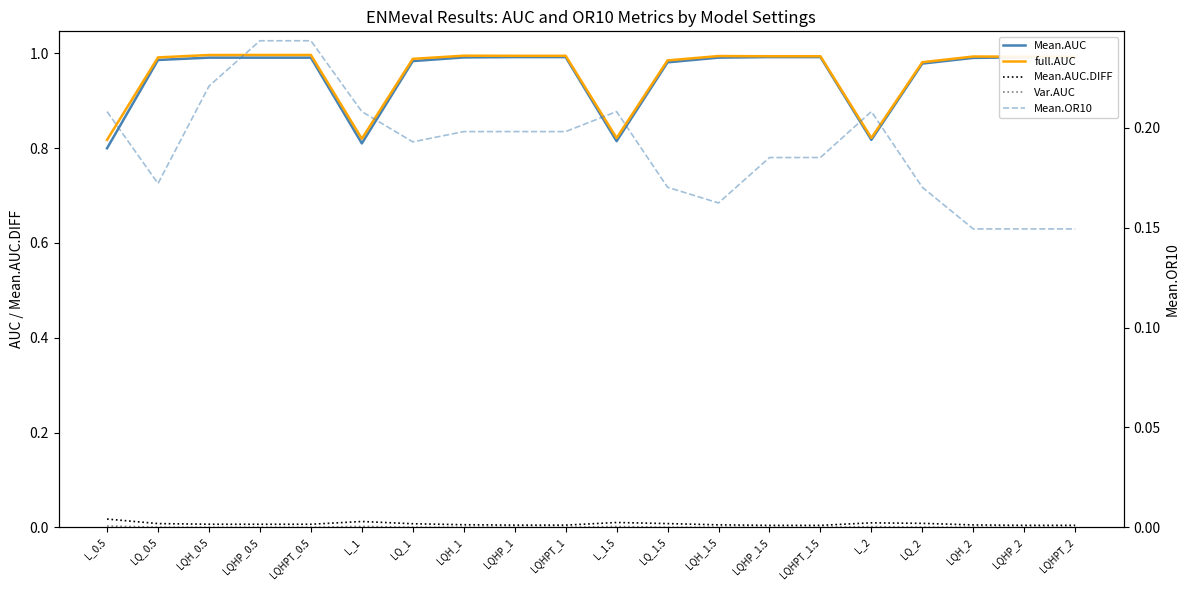

What are all the series names shown in the legend?

Mean.AUC, full.AUC, Mean.AUC.DIFF, Var.AUC, Mean.OR10